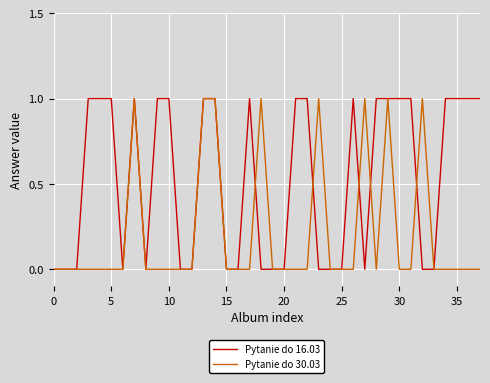

What is the difference between the maximum and minimum values in the Pytanie do 16.03 series?

1